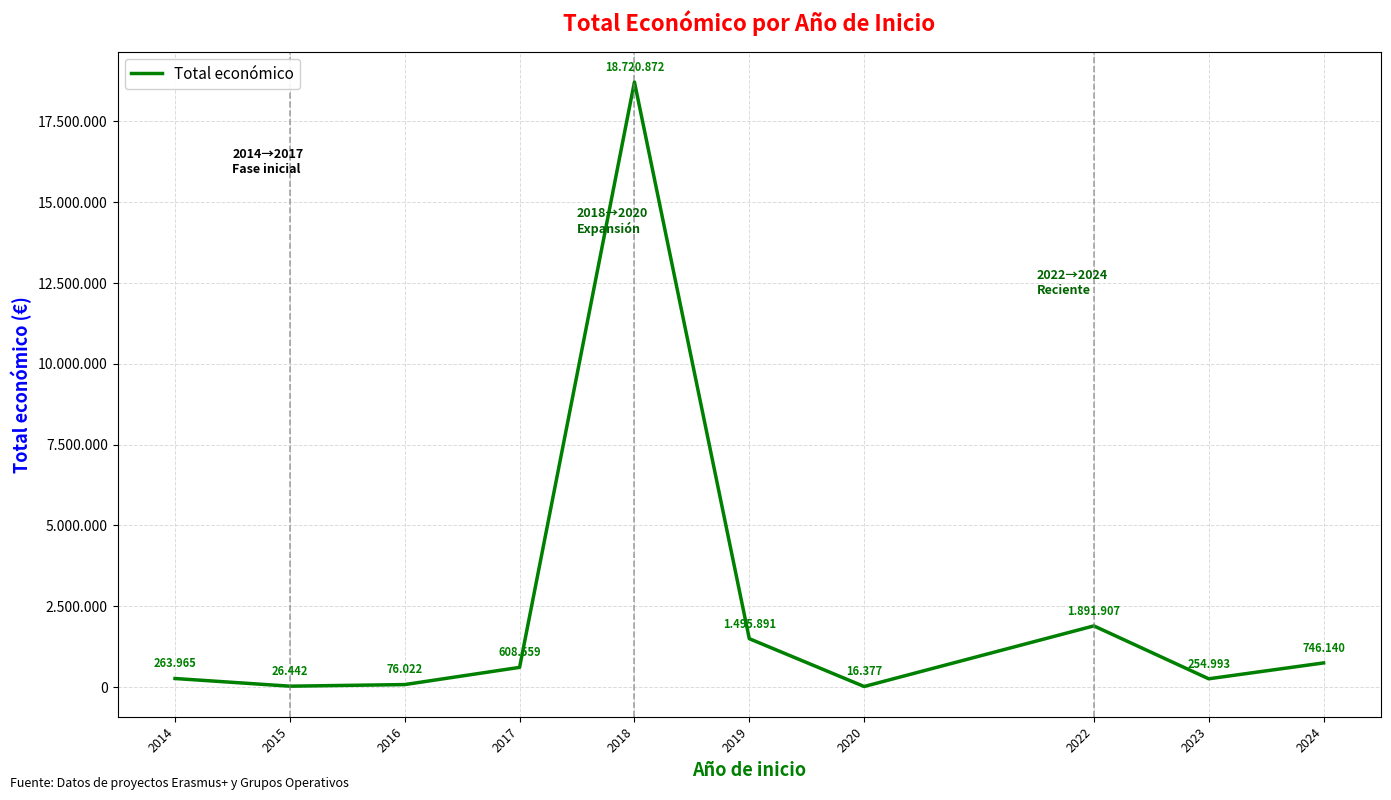

List the labels in order of value, smallest first.

2020, 2015, 2016, 2023, 2014, 2017, 2024, 2019, 2022, 2018